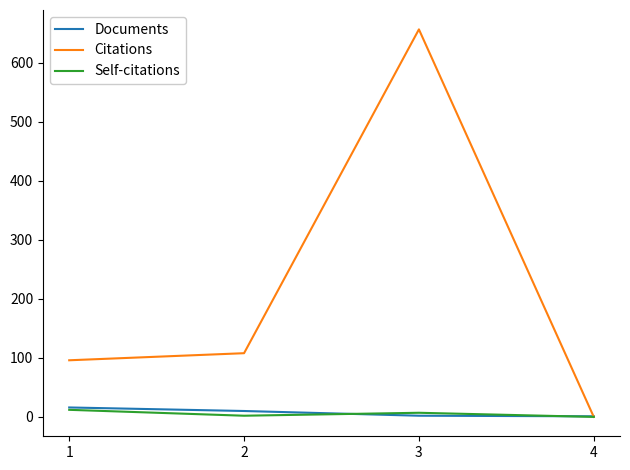

How many series are shown in this chart?

3